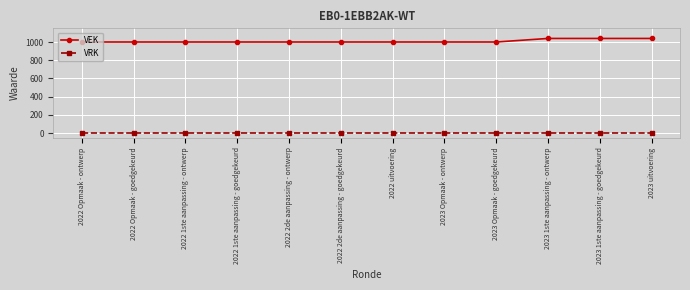

What is the difference between the highest and lowest values at 2022 Opmaak - goedgekeurd?

1000